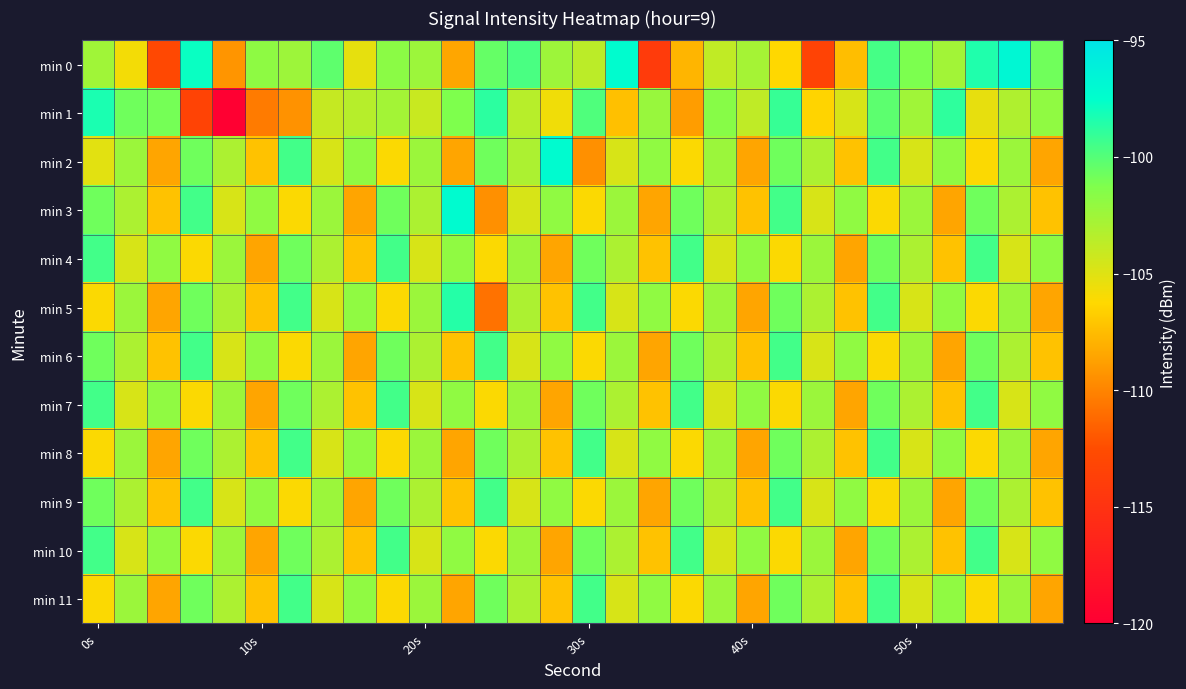

List the series in order of their peak value, highest first.

min 0, min 2, min 3, min 1, min 5, min 4, min 6, min 7, min 8, min 9, min 10, min 11